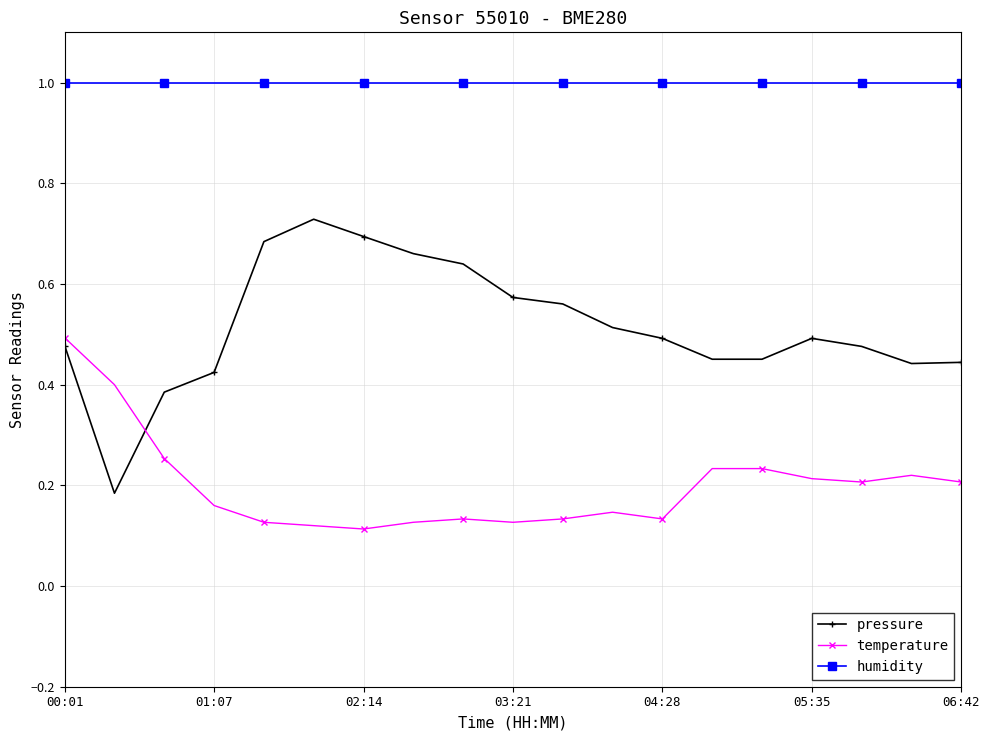

At how many categories does at least one series exceed 0?

19